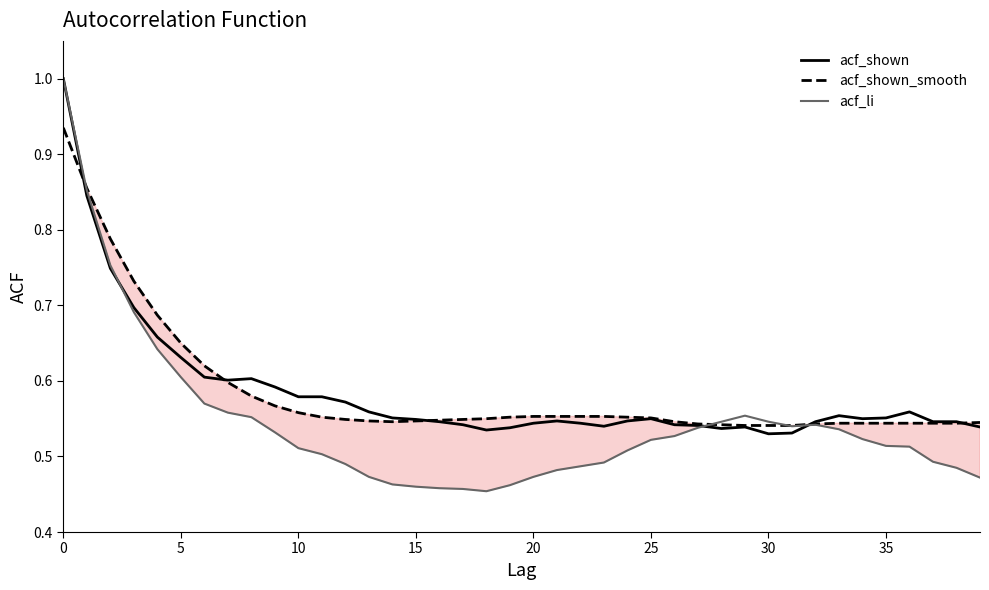

What is the maximum value shown in the chart?

1.0